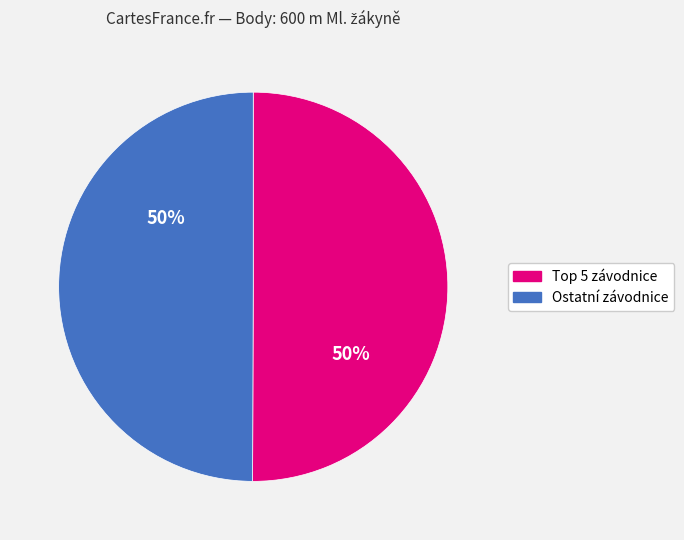

To the nearest percent, what is the average slice percentage?

50%